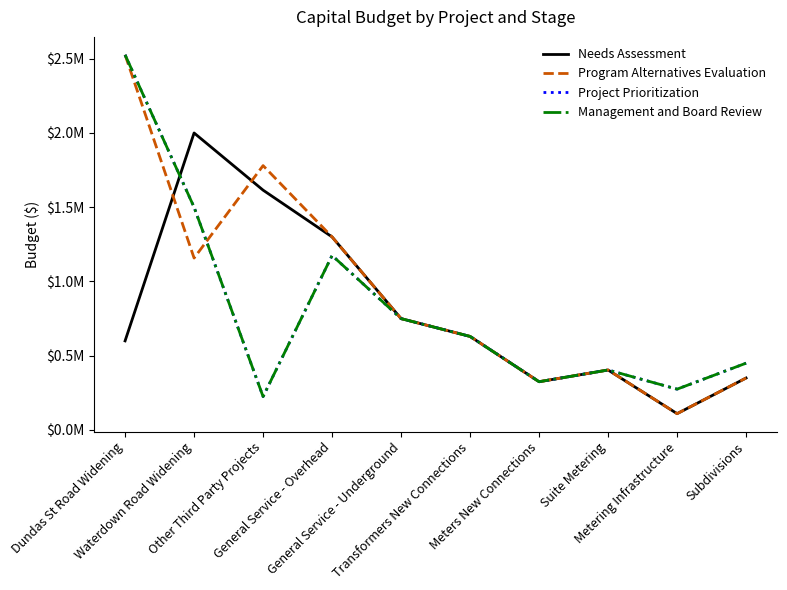

List the labels in order of Program Alternatives Evaluation value, smallest first.

Metering Infrastructure, Meters New Connections, Subdivisions, Suite Metering, Transformers New Connections, General Service - Underground, Waterdown Road Widening, General Service - Overhead, Other Third Party Projects, Dundas St Road Widening